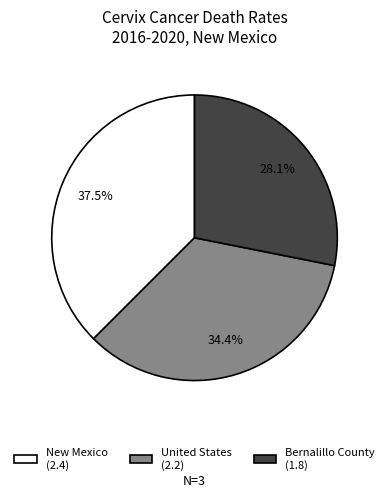

Does any single category account for the majority?

No